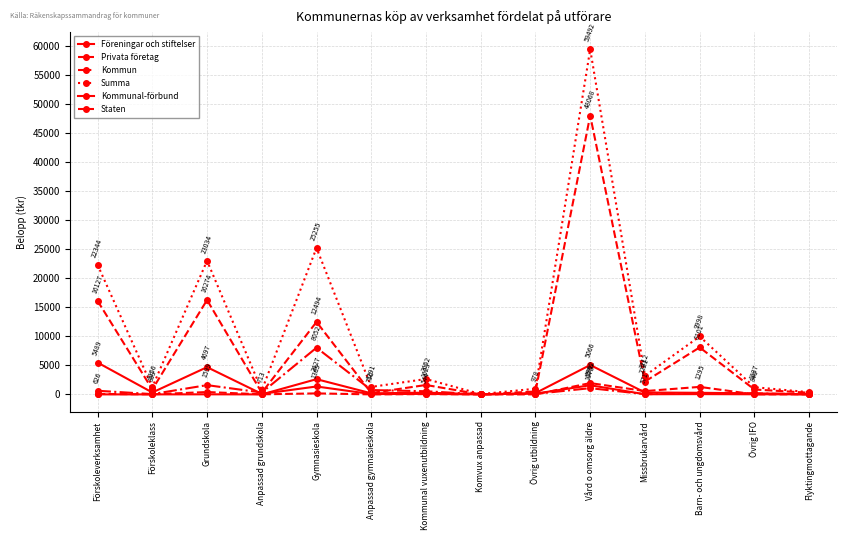

What is the label of the 3rd point from the left?

Grundskola